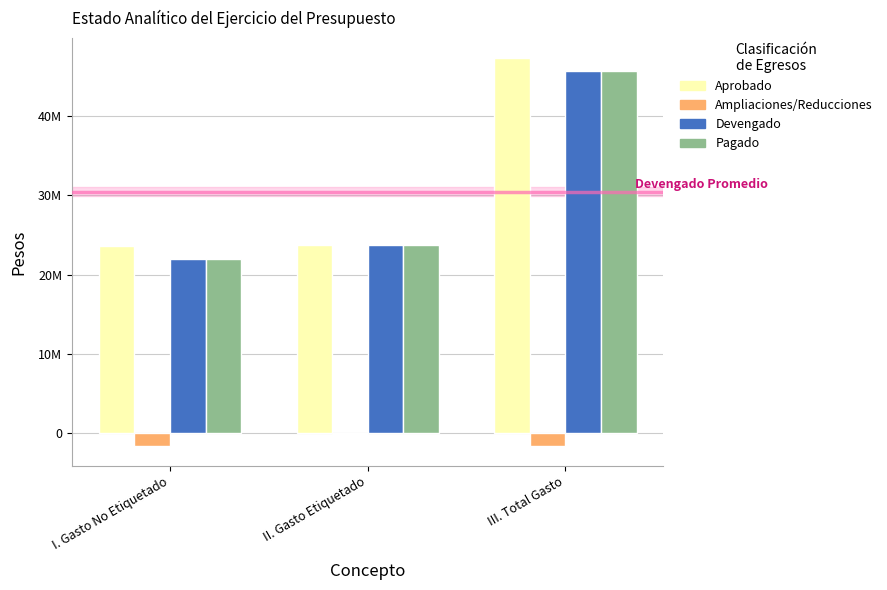

Is the value of Devengado at III. Total Gasto greater than the value of Aprobado at I. Gasto No Etiquetado?

Yes